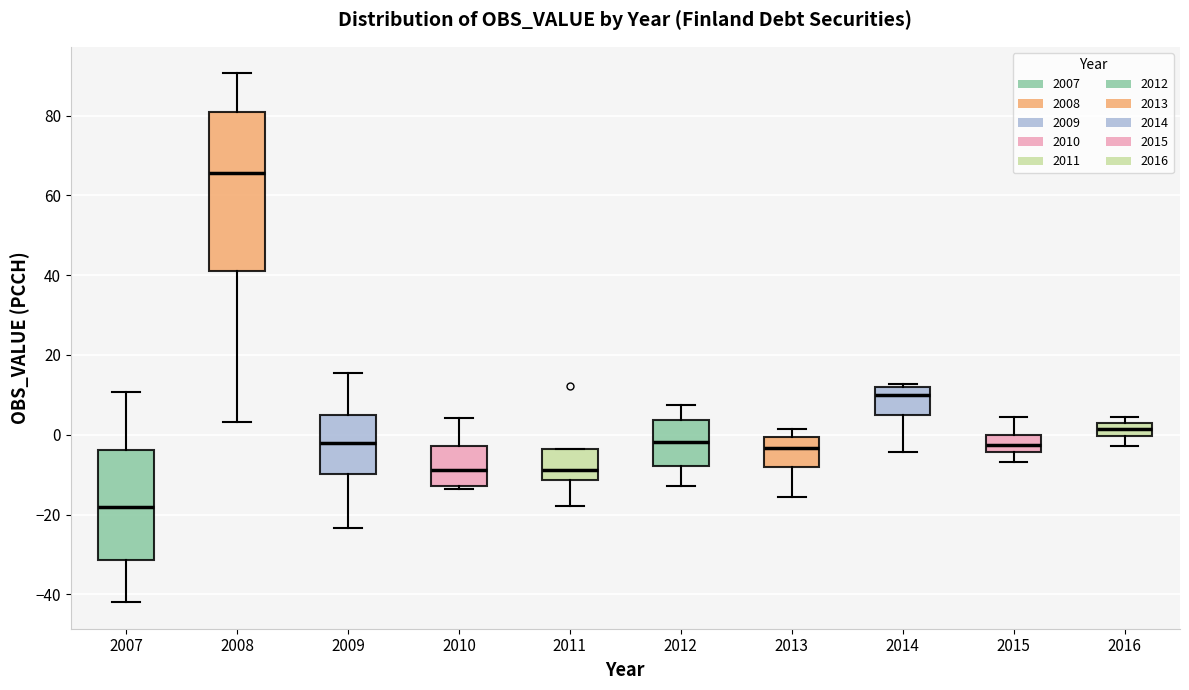

Reading left to right, transcribe this box plot: for each box, give where its median line is, the range the box spans, and where its two whiskers end, as read against the y-axis. The values are not printed on the chart, so give them approximately, as read against the axis.

2007: median -18, box -32 to -4, whiskers -42 to 10
2008: median 66, box 40 to 80, whiskers 4 to 90
2009: median -2, box -10 to 4, whiskers -24 to 16
2010: median -8, box -12 to -2, whiskers -14 to 4
2011: median -8, box -12 to -4, whiskers -18 to -4
2012: median -2, box -8 to 4, whiskers -12 to 8
2013: median -4, box -8 to 0, whiskers -16 to 2
2014: median 10, box 6 to 12, whiskers -4 to 12 (just above the box's upper edge)
2015: median -2, box -4 to 0, whiskers -6 to 4
2016: median 2, box 0 to 4, whiskers -2 to 4 (just above the box's upper edge)